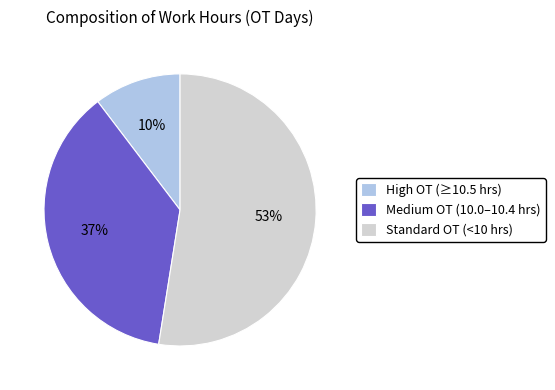

Rank the categories by value from highest to lowest.

Standard OT (<10 hrs), Medium OT (10.0–10.4 hrs), High OT (≥10.5 hrs)